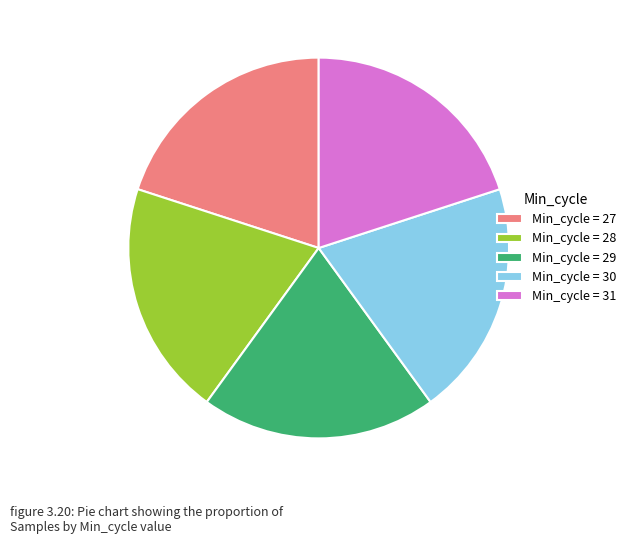

Is there a majority slice in this chart?

No